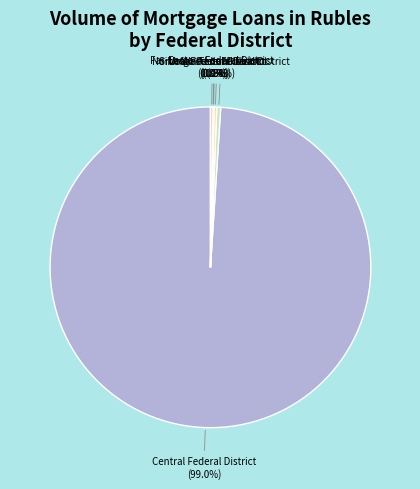

How much of the chart is everything except North-Western Federal District?

99.6%